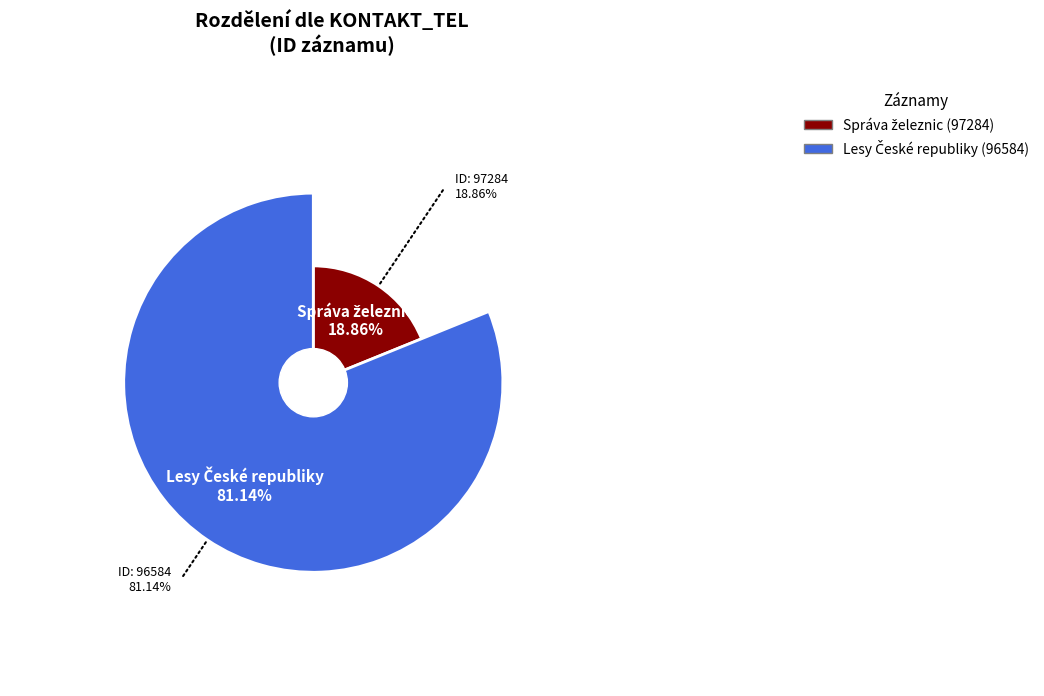

Which category accounts for the majority?

96584